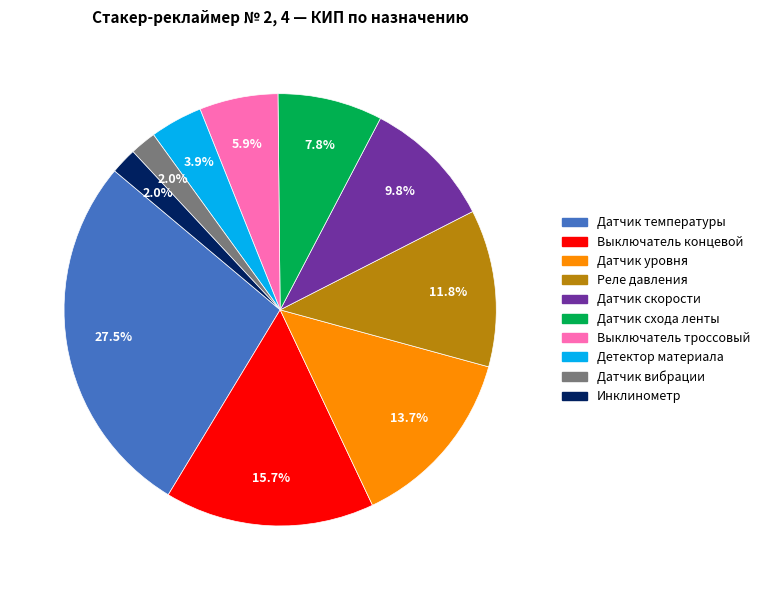

To the nearest percent, what portion does Детектор материала represent?

4%